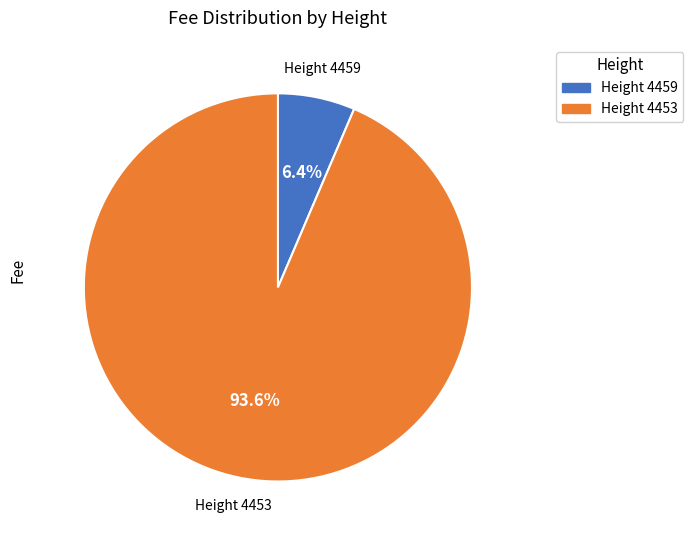

Is there a majority slice in this chart?

Yes